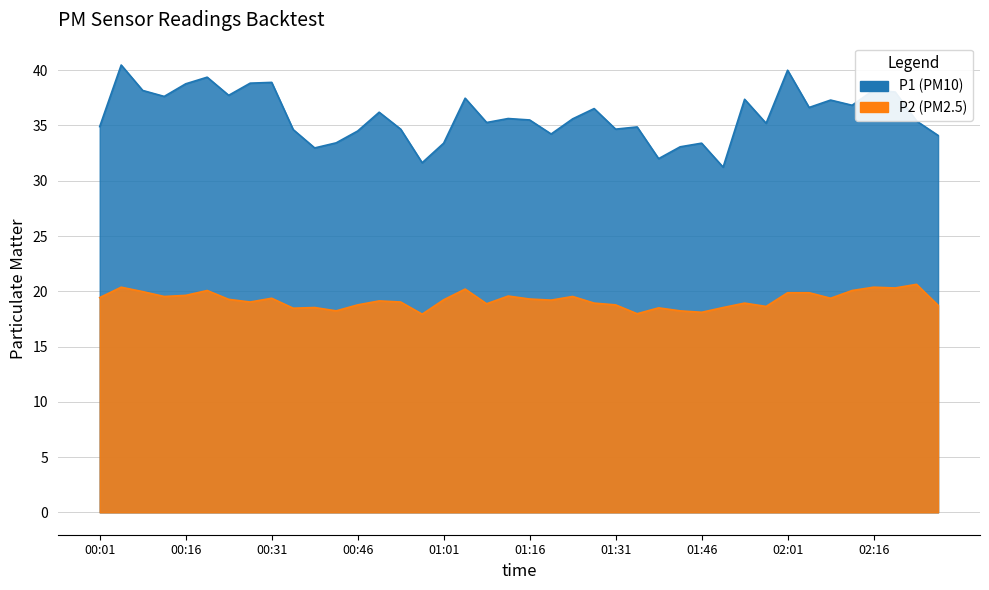

What is the minimum value for P2?

17.9